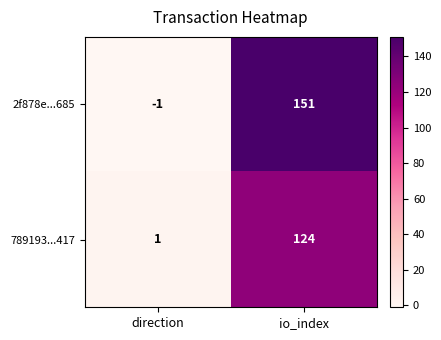

Reading left to right, list all the values displayed in this chart.

2f878e...685: -1	151
789193...417: 1	124